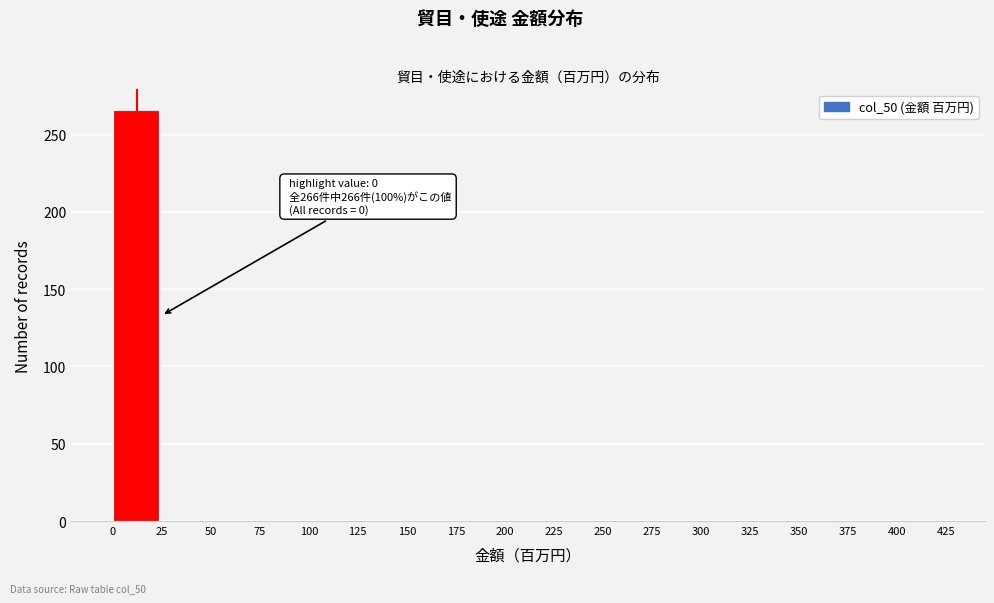

Over which range of the x-axis is the bar tallest?

0 to 25